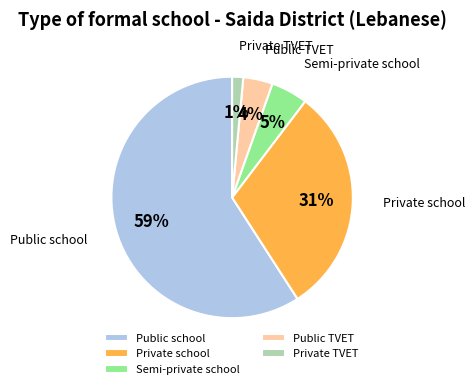

To the nearest percent, what is the combined percentage of Public school and Public TVET?

63%